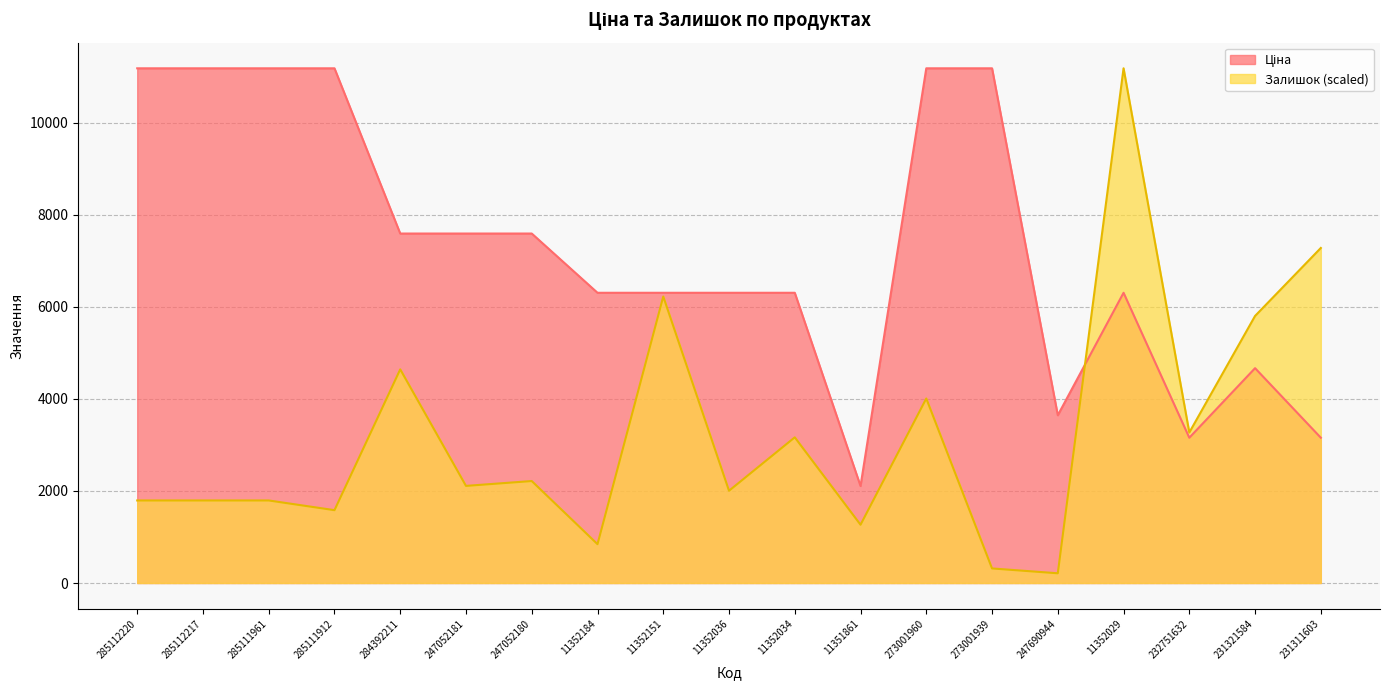

How many data points in Залишок are less than 2110?

9